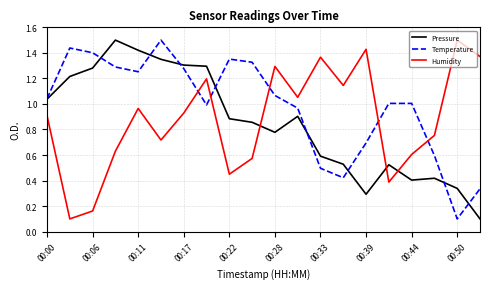

How many lines are shown in the chart?

3